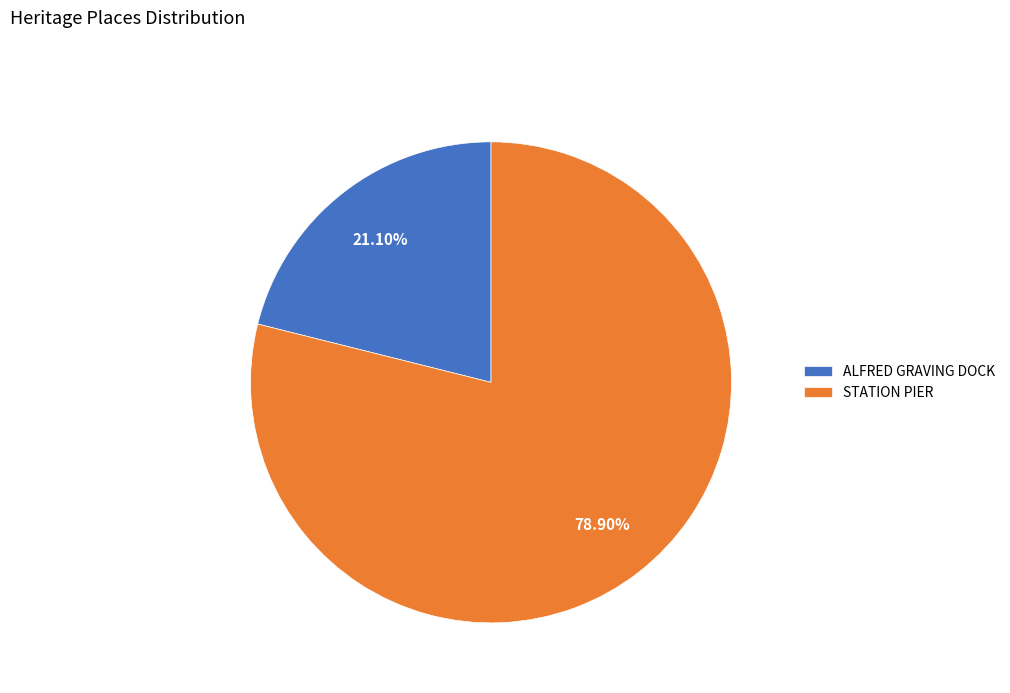

What is the smallest slice in the pie chart?

ALFRED GRAVING DOCK